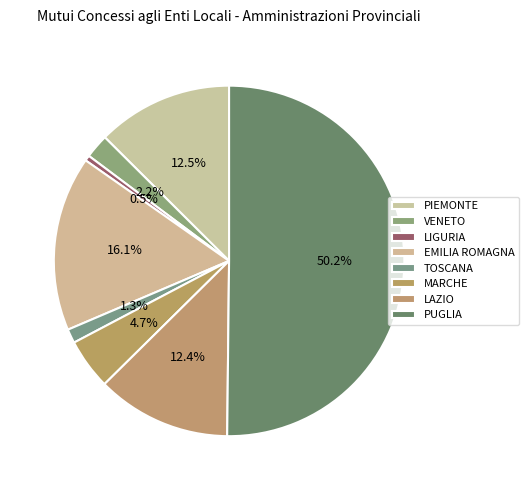

What percentage is the MARCHE slice, to the nearest percent?

5%